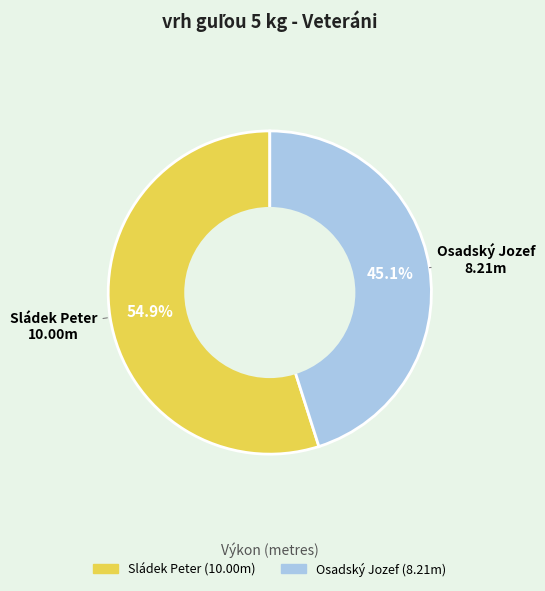

To the nearest percent, what portion does Sládek Peter represent?

55%